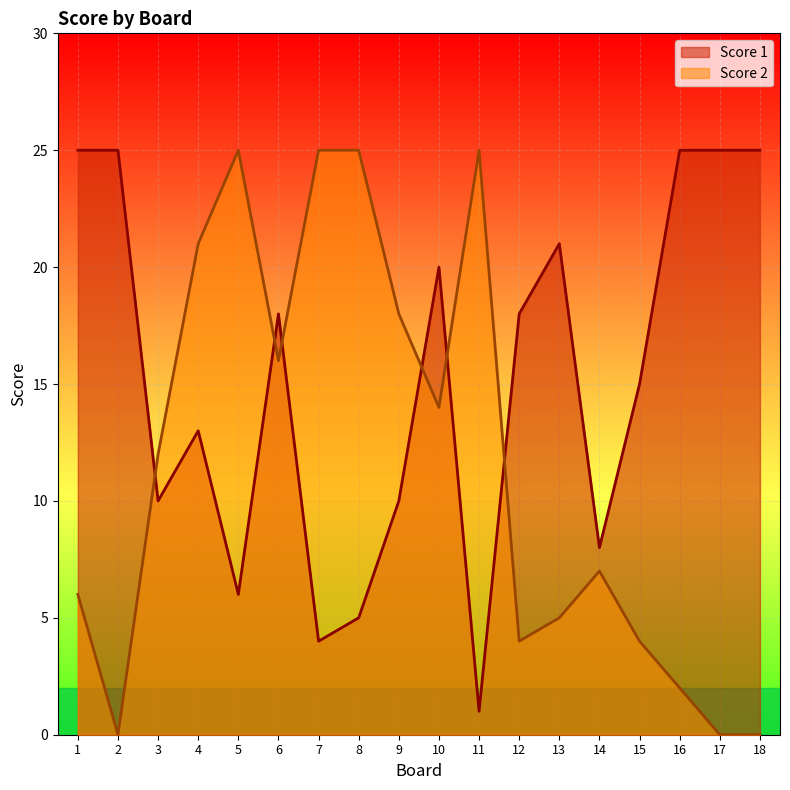

List the series in order of their peak value, highest first.

Score 1, Score 2